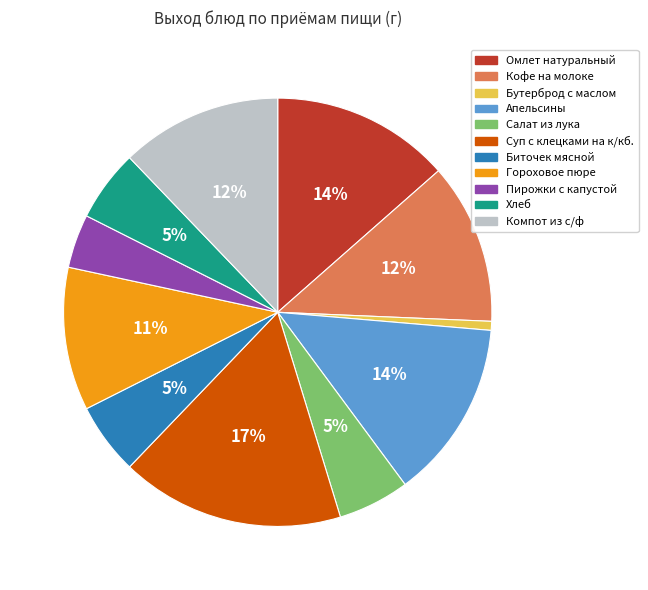

The Кофе на молоке slice represents 21% of the pie. True or false?

False